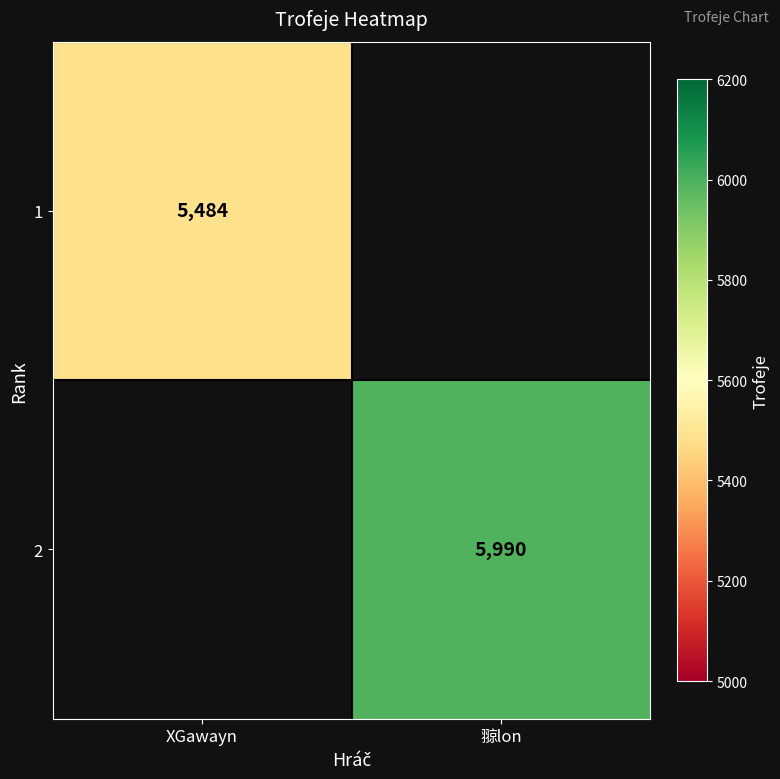

The 1 series shows 8585 at XGawayn. True or false?

False